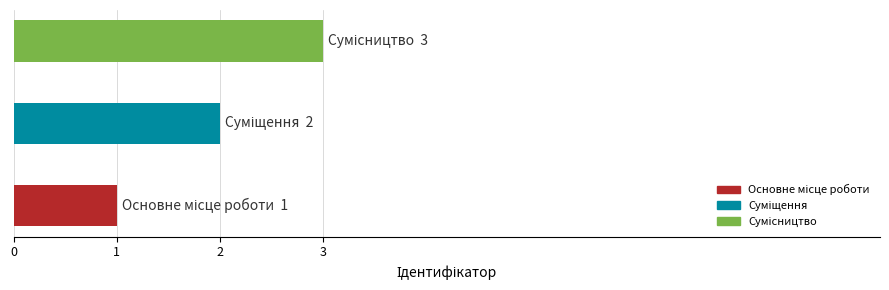

What is the difference between the maximum and minimum values?

2